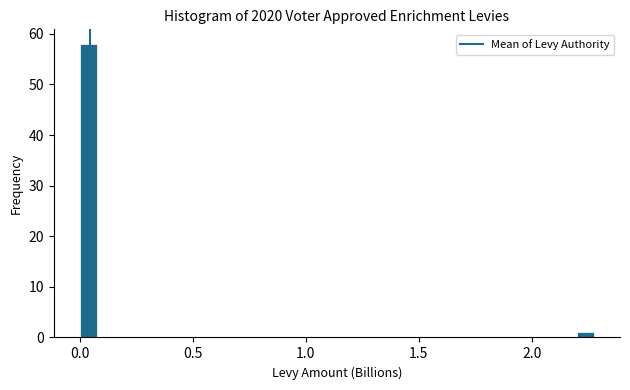

Around what value on the x-axis is the tallest bar? Give the approximate position of its centre, as read against the axis.

0.05